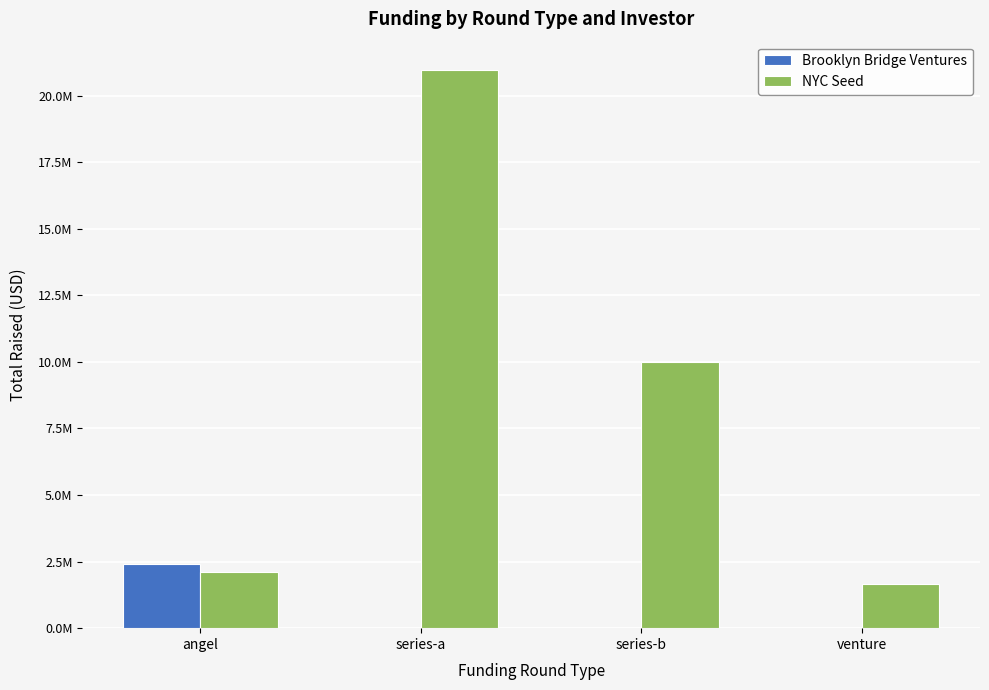

Are the bars horizontal?

No